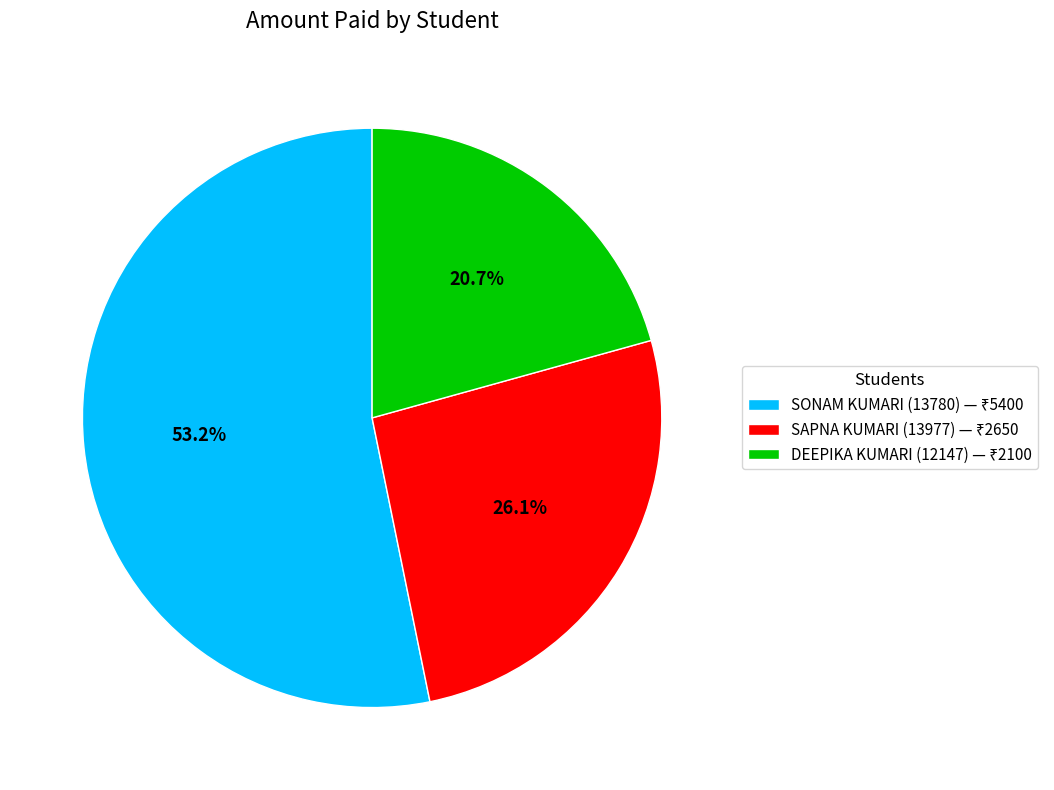

To the nearest percent, what is the combined percentage of SAPNA KUMARI (13977) and SONAM KUMARI (13780)?

79%